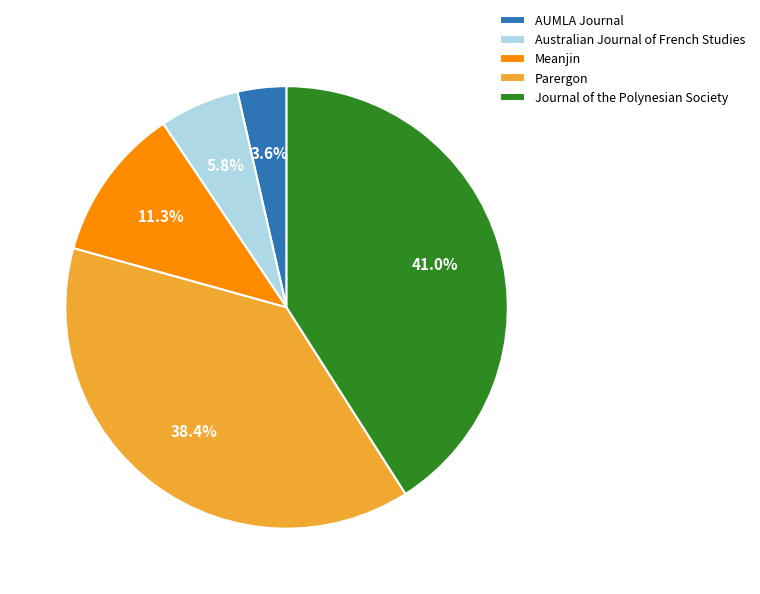

To the nearest percent, what is the difference between the Australian Journal of French Studies and Parergon slice percentages?

33%